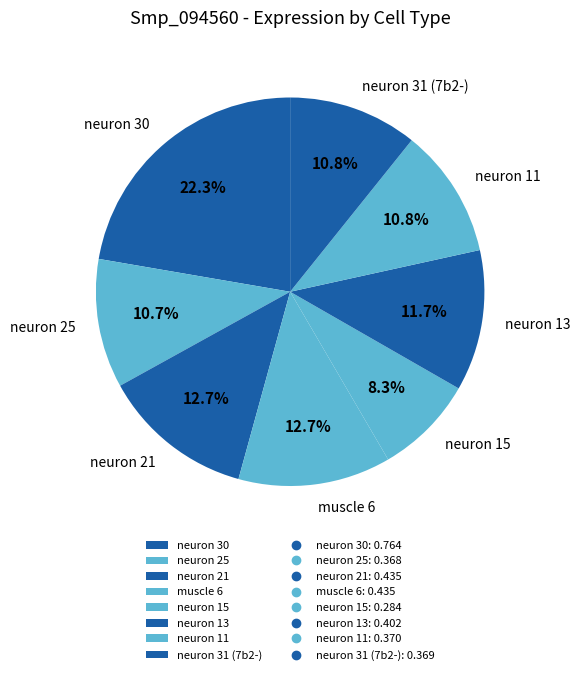

To the nearest percent, what portion does muscle 6 represent?

13%